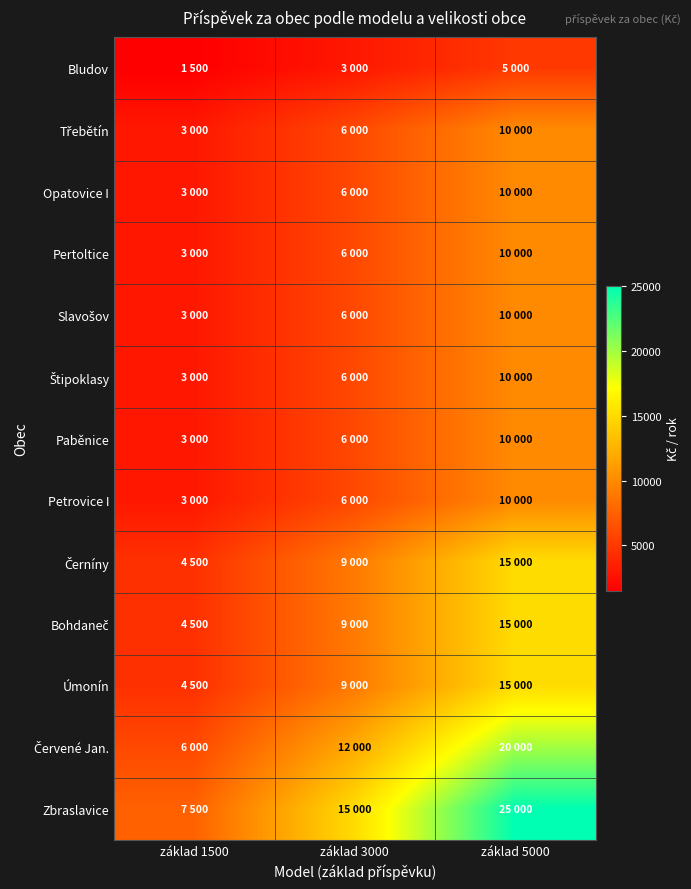

Which label corresponds to the smallest value in the chart?

základ 1500